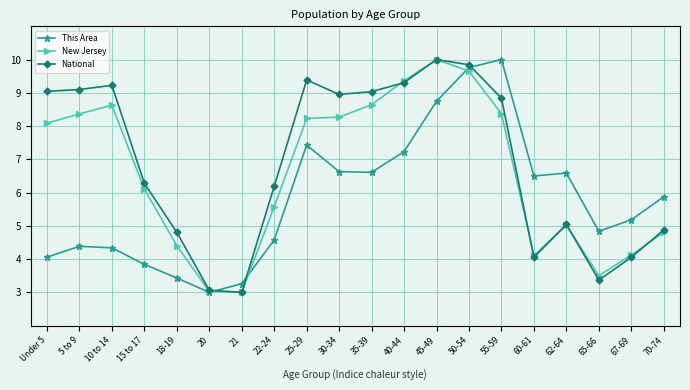

Between 10 to 14 and 40-44, which series saw the biggest shift?

This Area